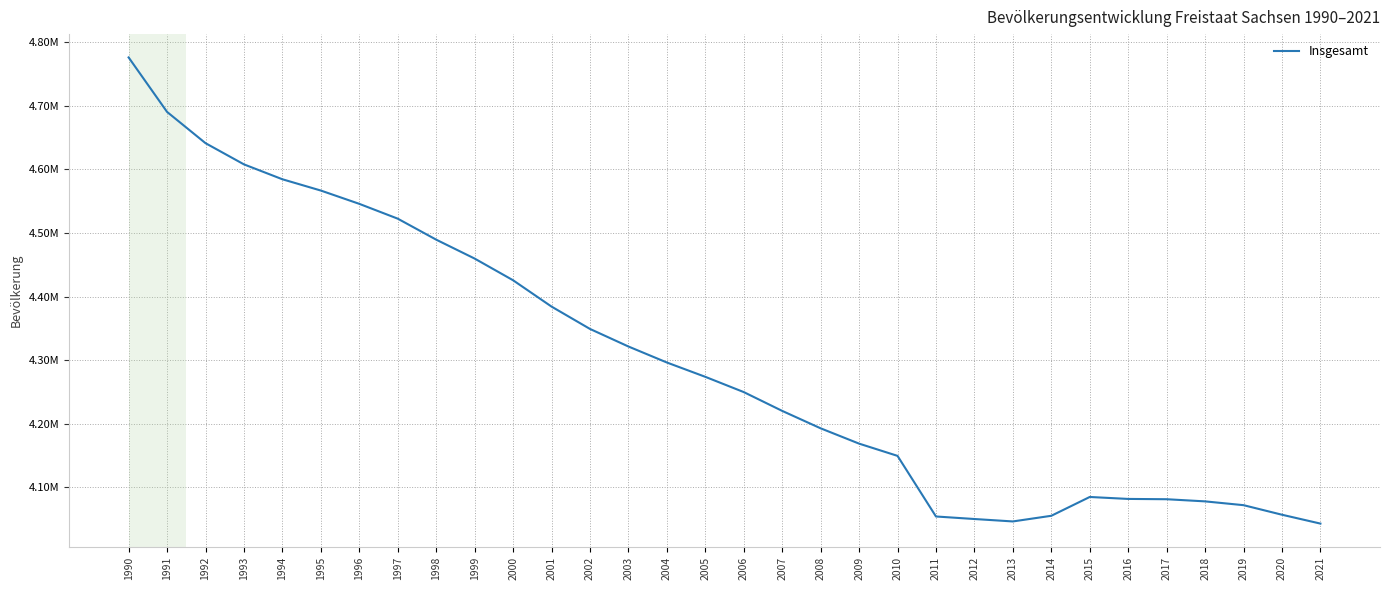

True or false: the data shows 4321437 at 2003.

True